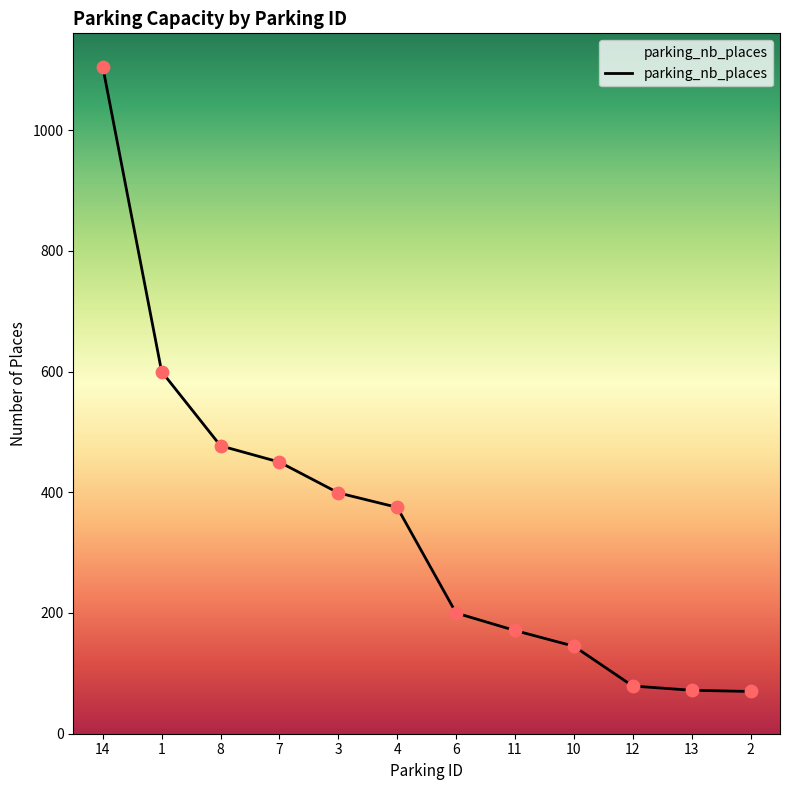

What is the ratio of the value at 6 to the value at 10?

1.4